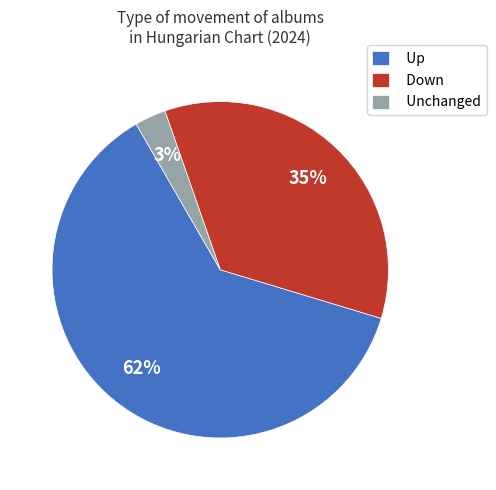

To the nearest percent, what portion does Down represent?

35%